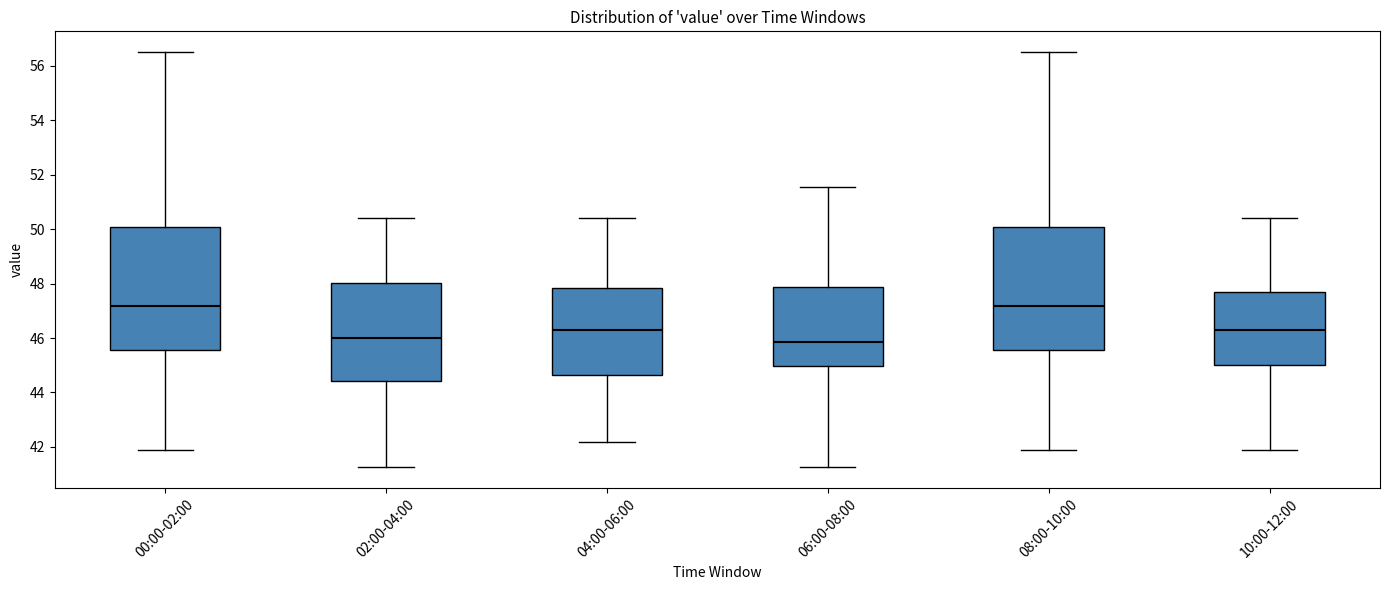

Where is the lower edge of the box for 02:00-04:00 on the y-axis? The values are not printed on the chart, so give them approximately, as read against the axis.

44.4